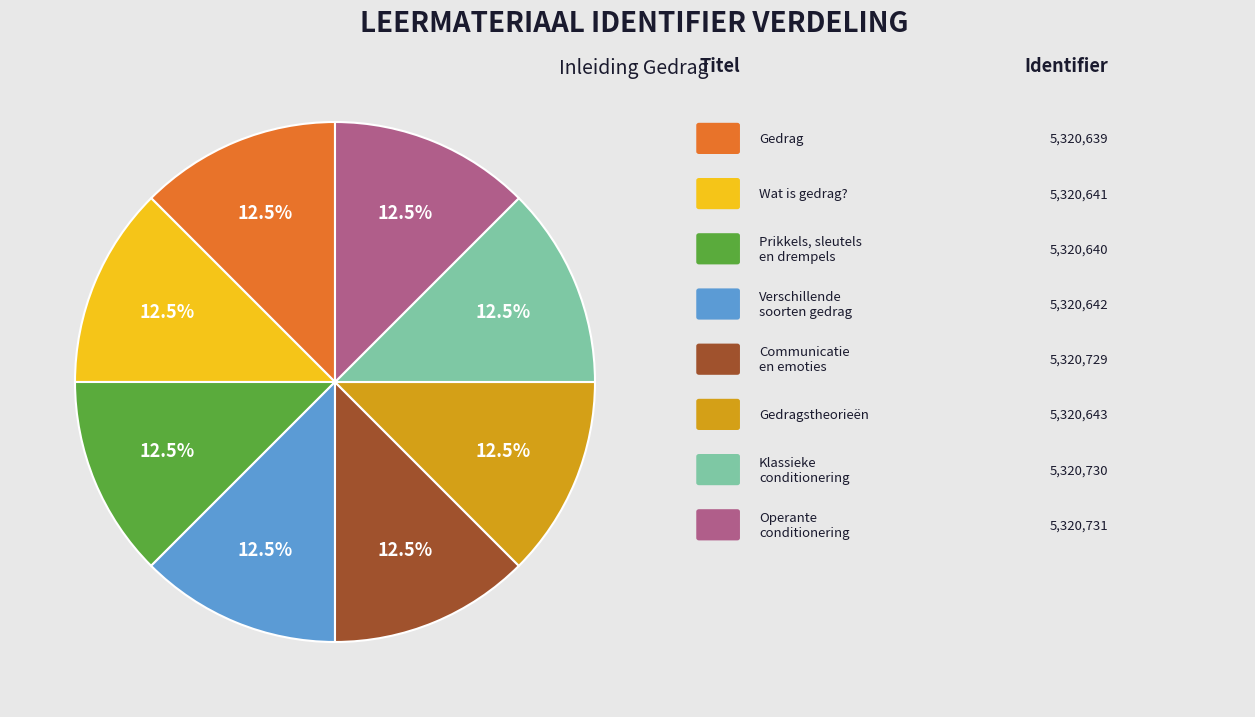

Does any single category account for the majority?

No